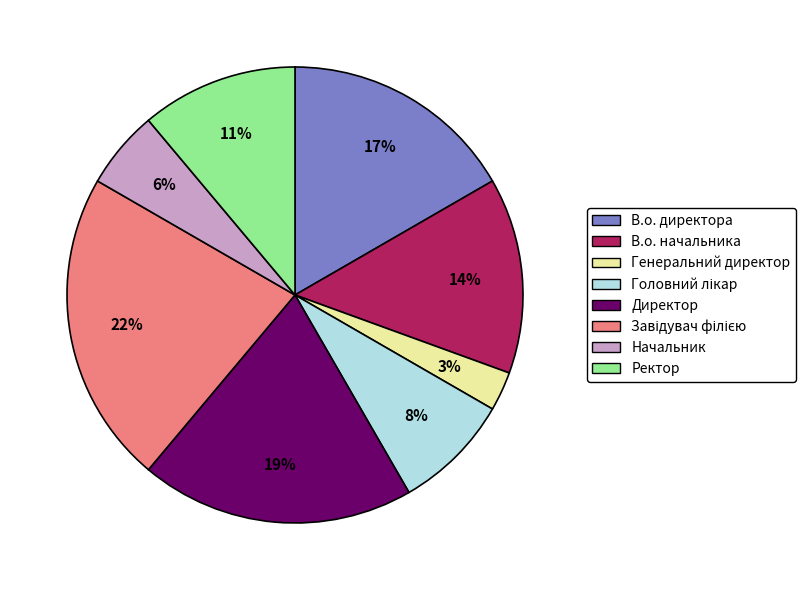

To the nearest percent, what is the difference between the largest and smallest slice percentages?

19%